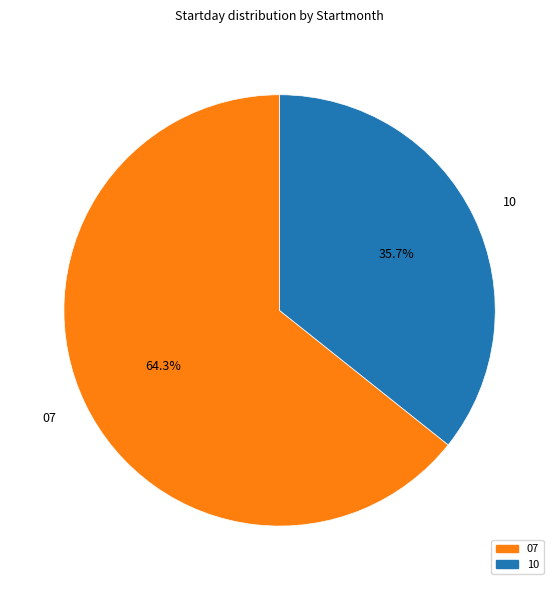

What is the ratio of the value at 07 to the value at 10?

1.8